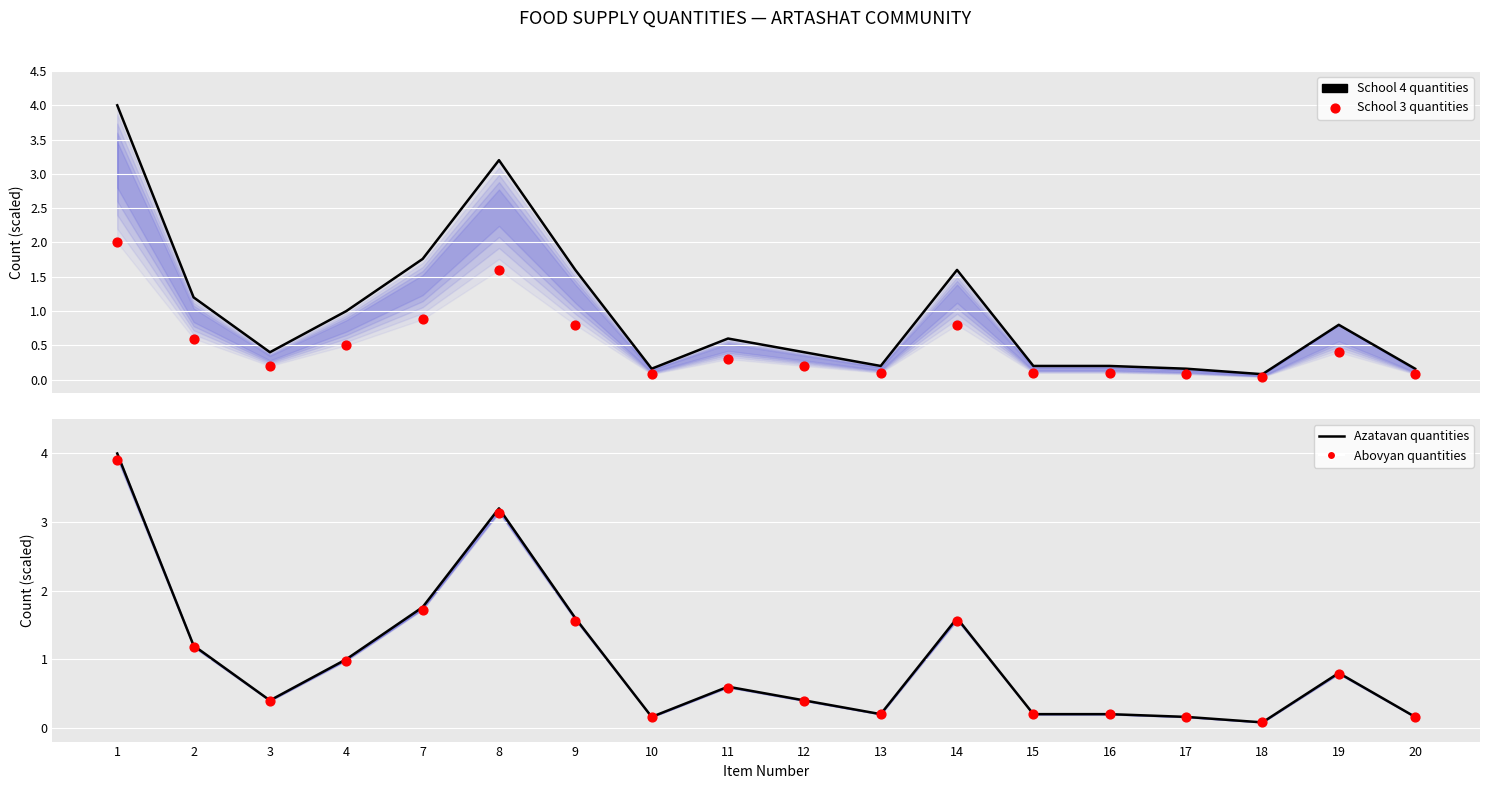

At which category is the sum across all series the highest?

1